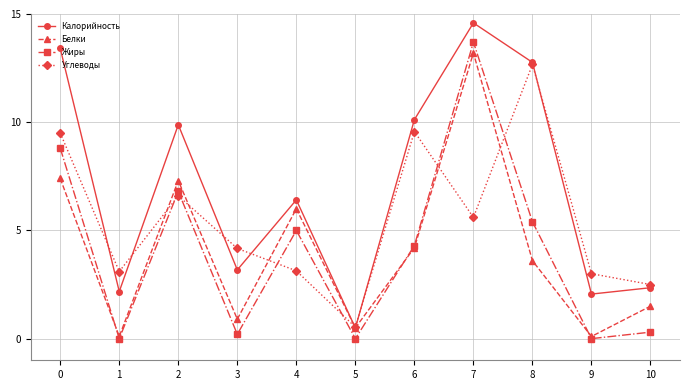

List the series in order of their peak value, highest first.

Калорийность, Жиры, Белки, Углеводы